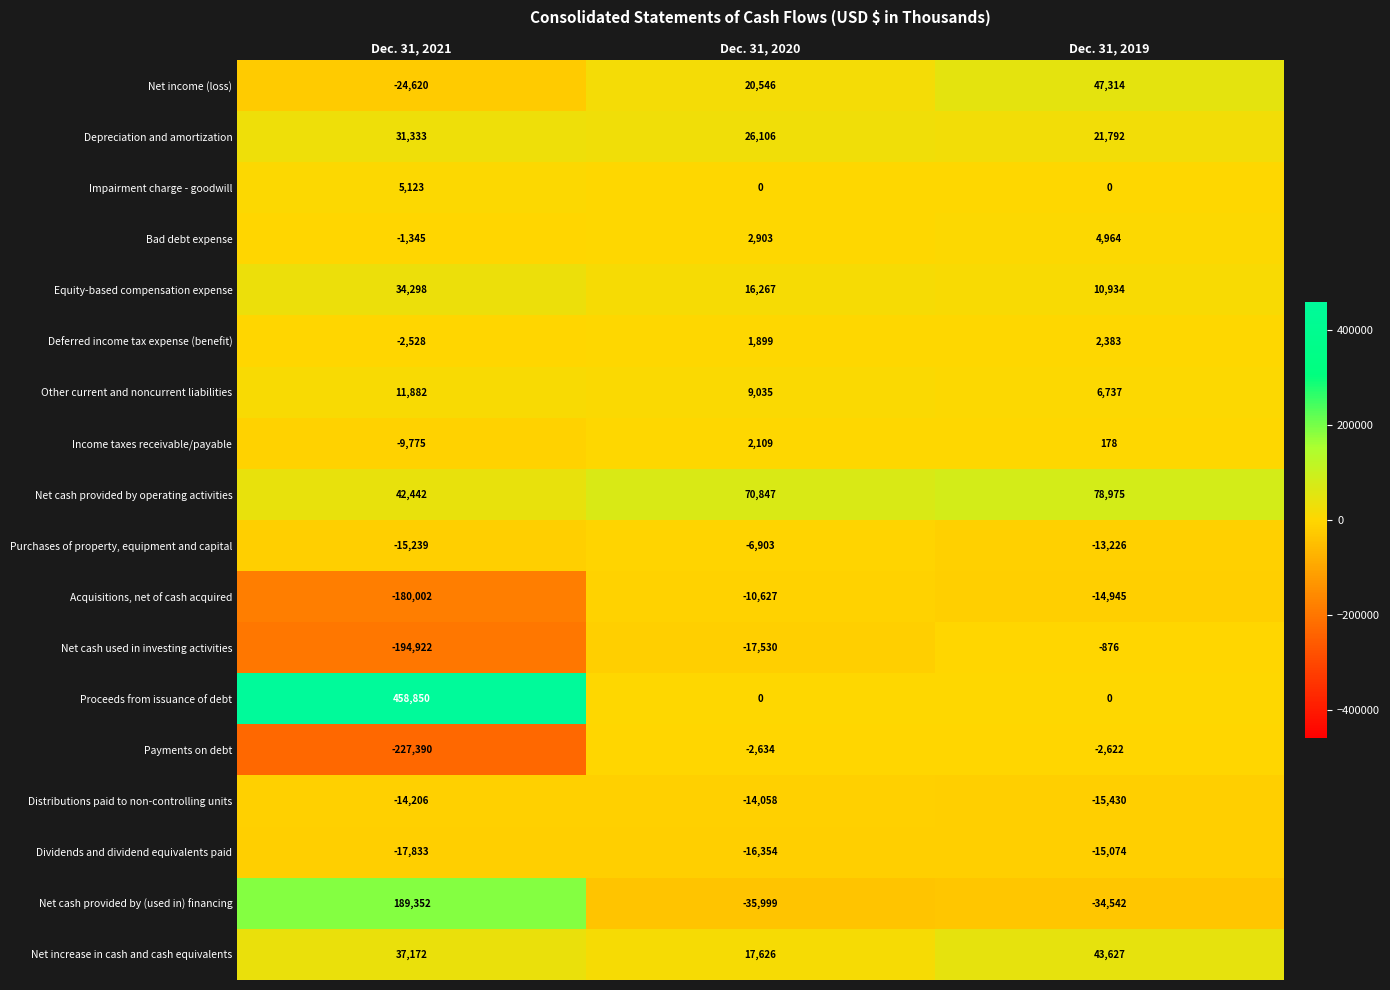

What is the spread (max minus min) of values at Dec. 31, 2021?

686240